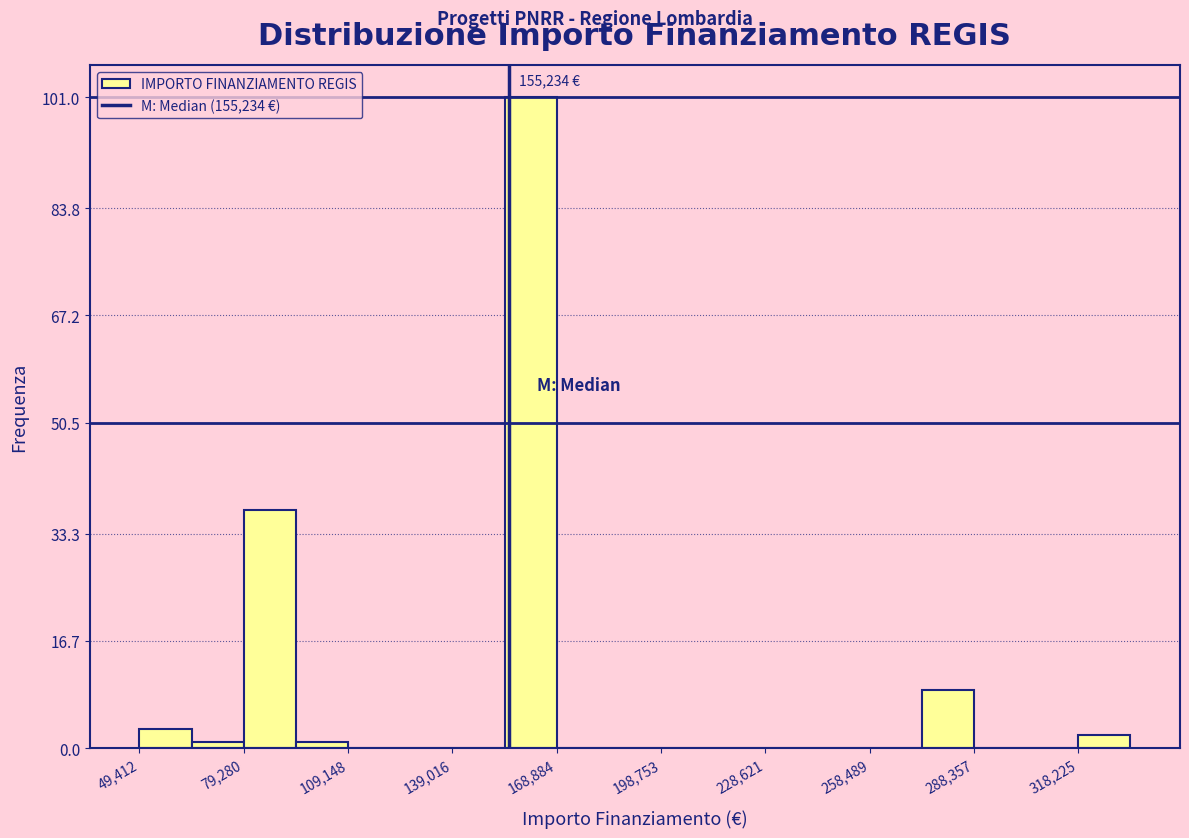

Read against the x-axis, roughly where is the centre of the tallest bar?

160000